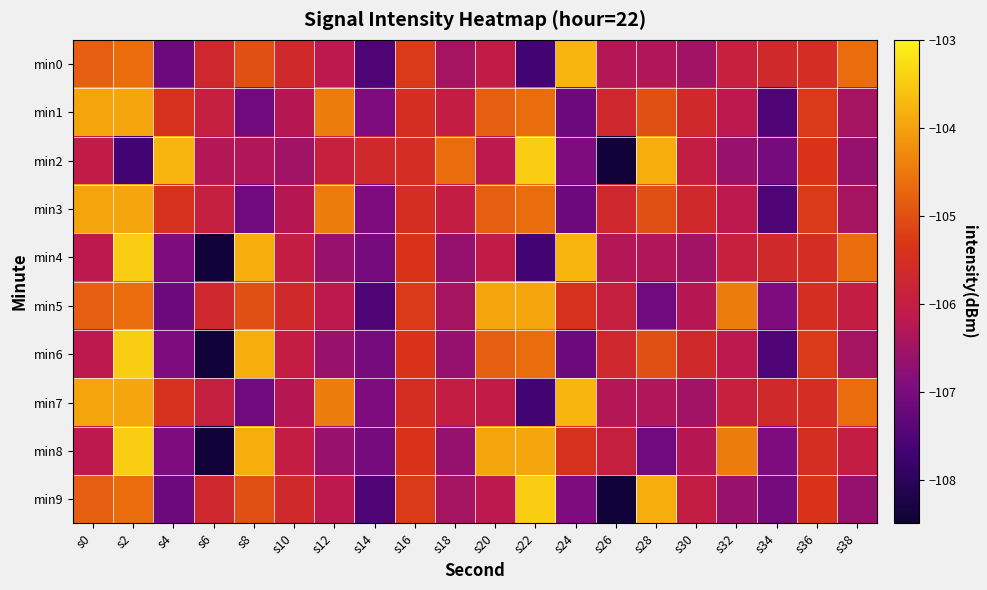

What is the maximum value shown in the chart?

-103.5